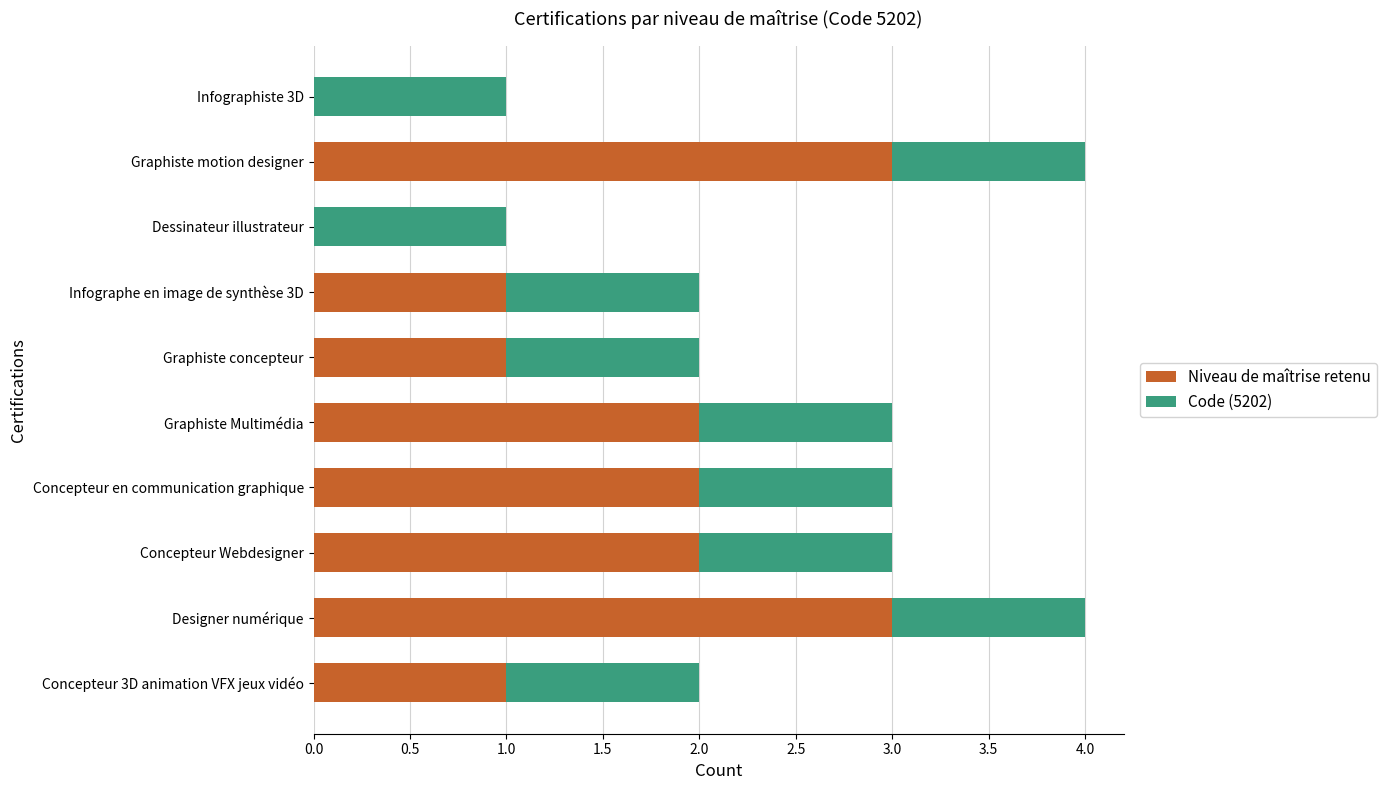

What is the highest value of the Niveau de maîtrise retenu series?

3